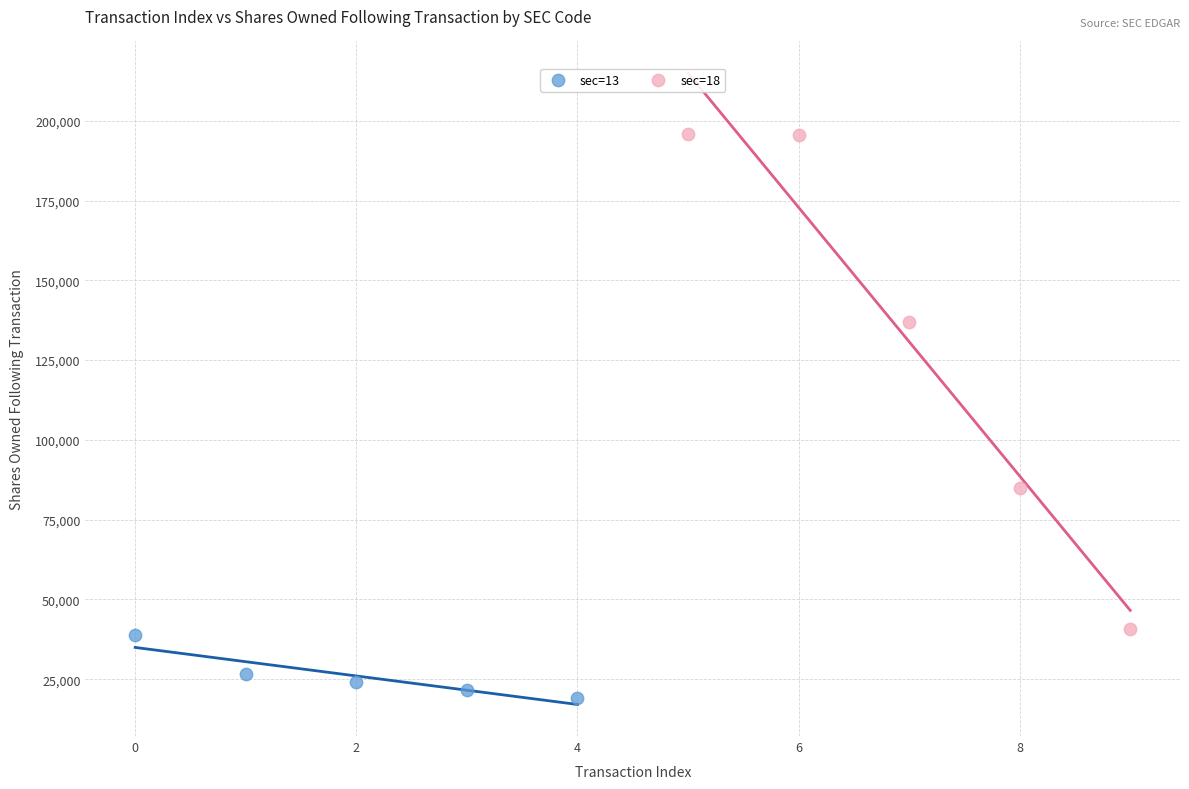

Which series contains the lowest Y value?

sec=13